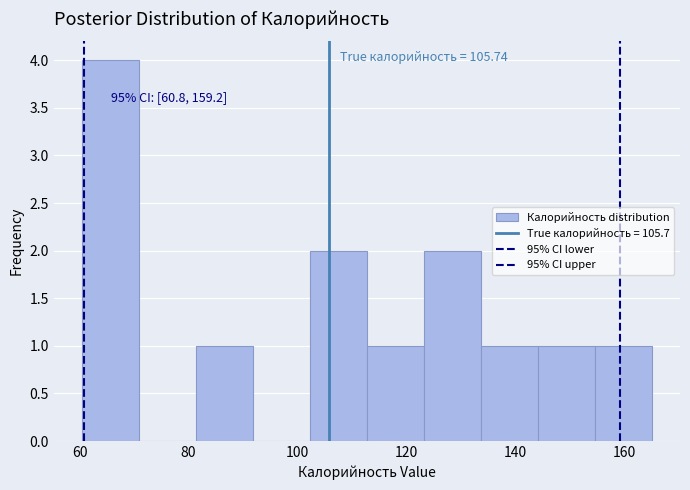

Which range on the x-axis has the tallest bar?

60 to 70